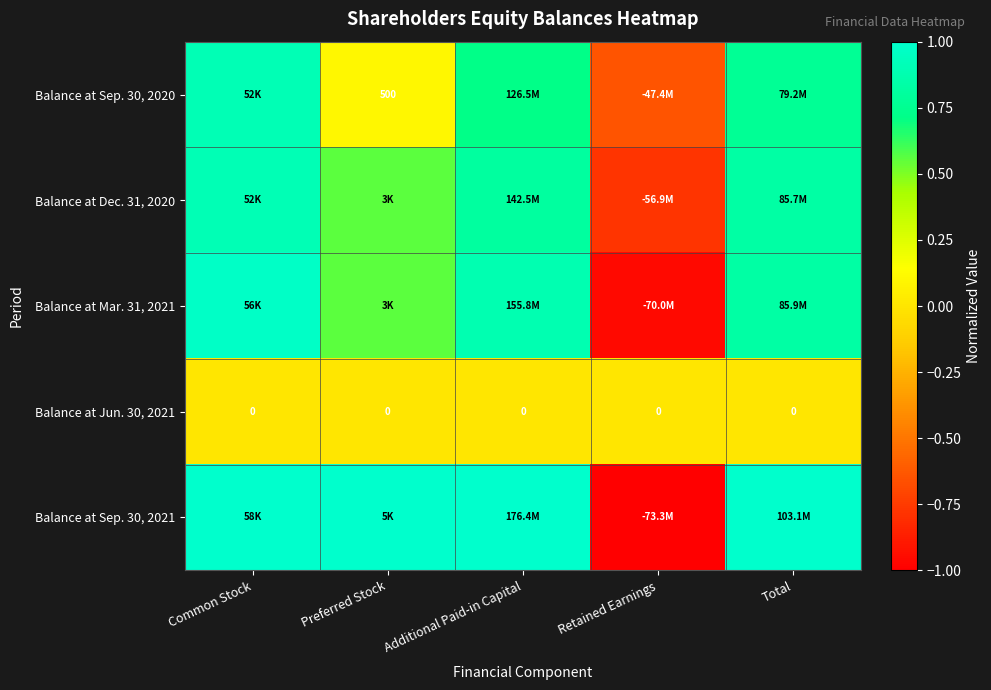

Read the Balance at Dec. 31, 2020 value at Preferred Stock.

0.6